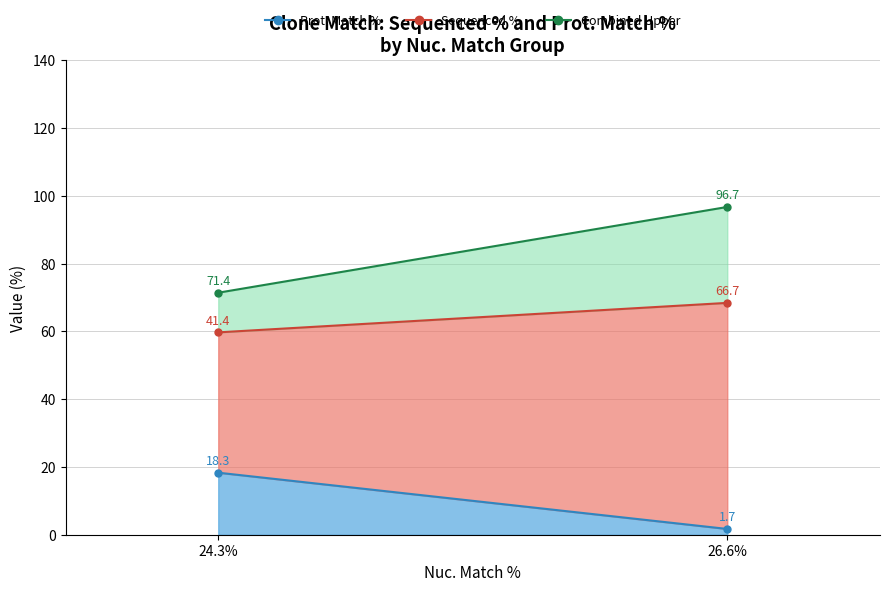

At which label does Prot. Match % reach its peak?

24.3